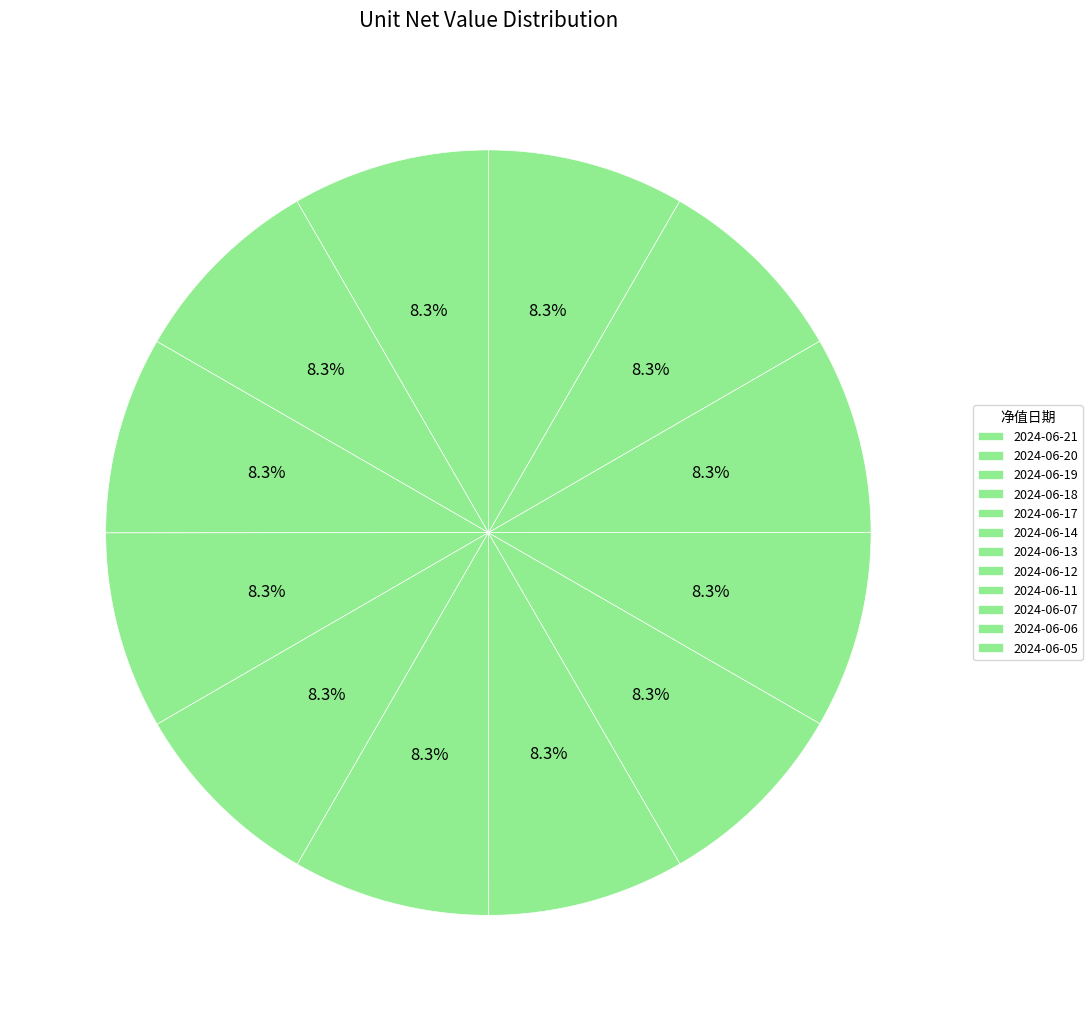

Does 2024-06-05 account for over 50% of the chart?

No